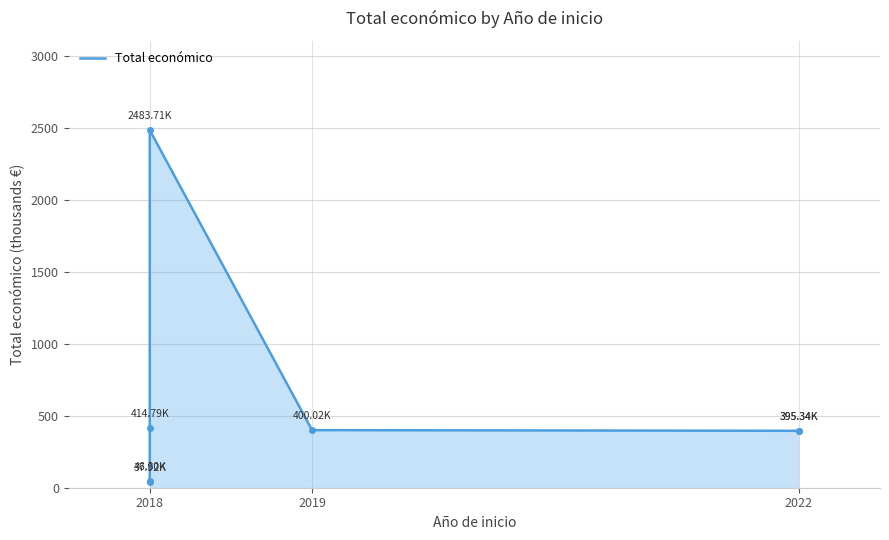

What is the sum of all values?

4173.4